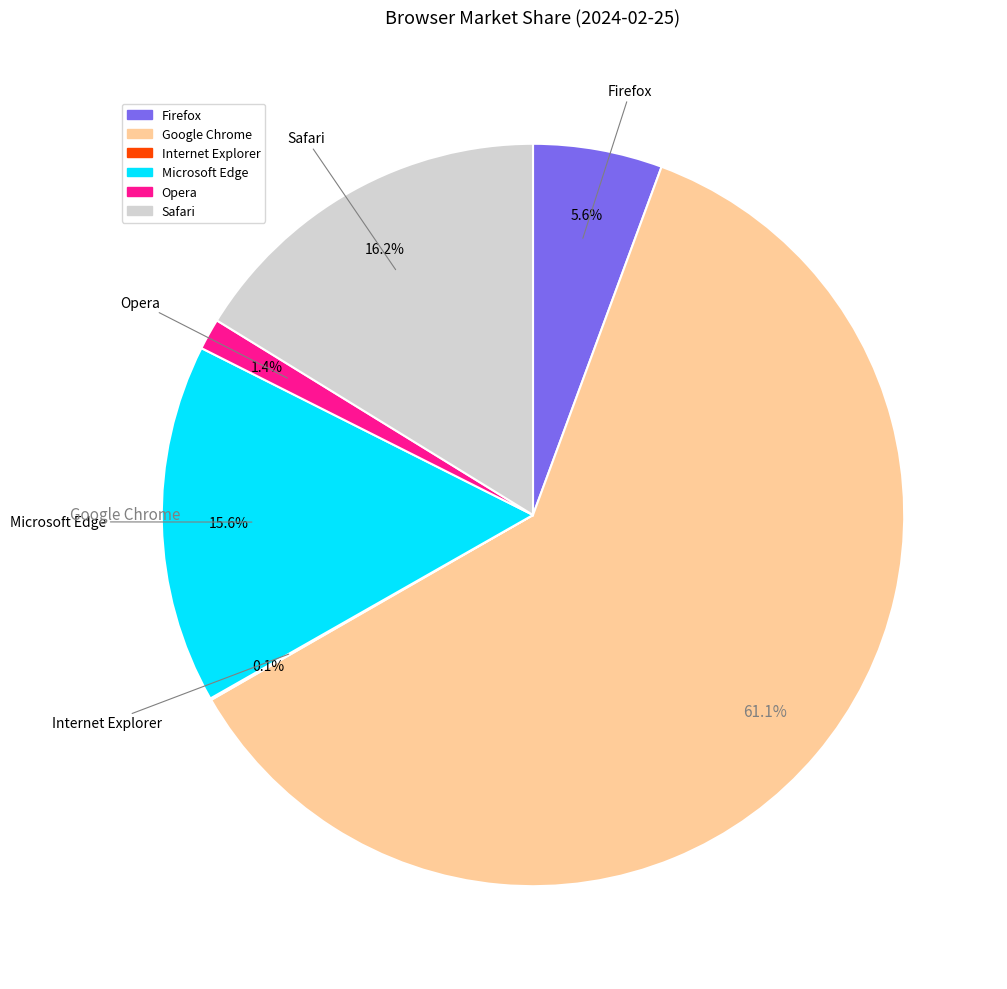

What is the change in value from Internet Explorer to Opera?

+1.3